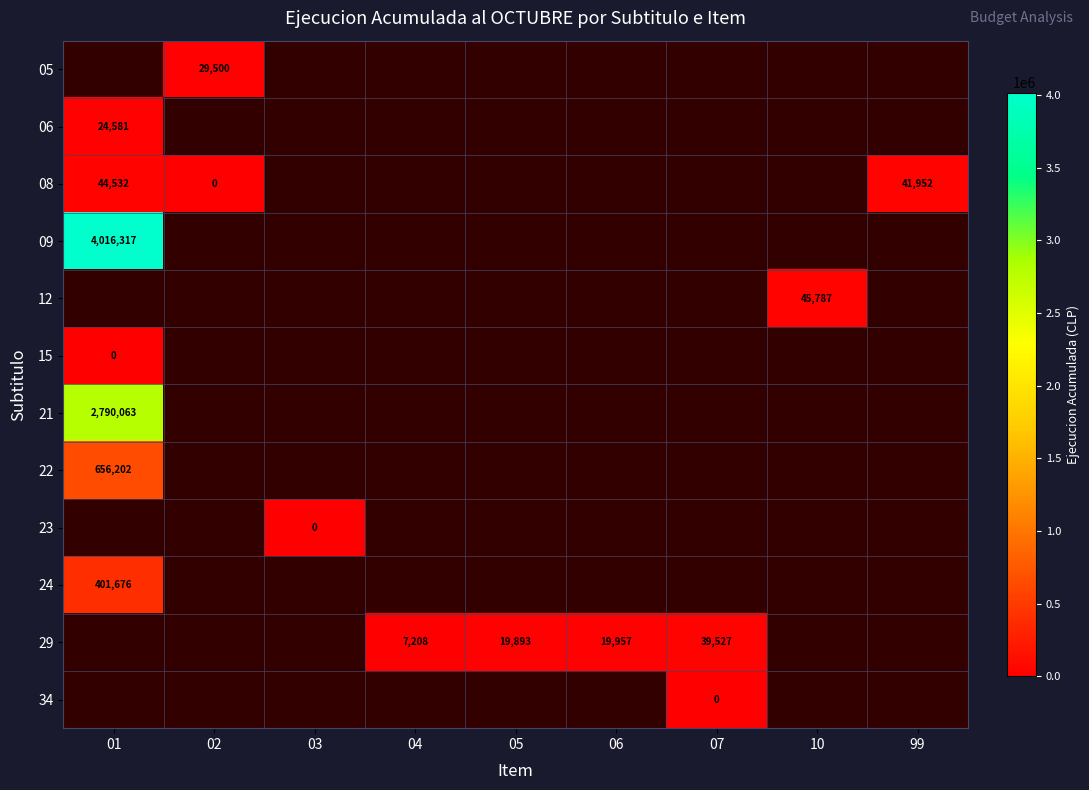

True or false: 29 has a value of 7208 at 04.

True